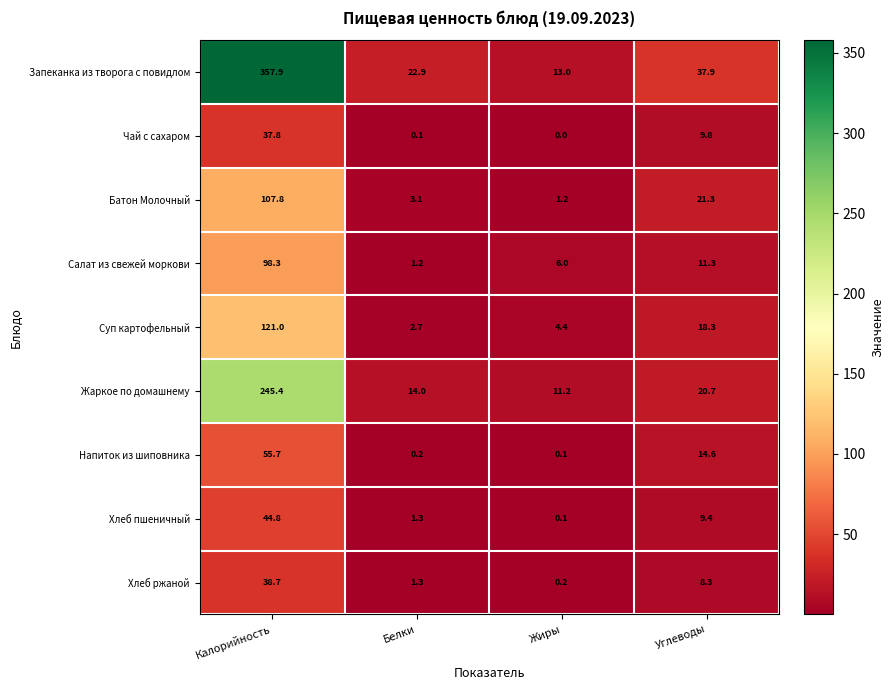

Is it true that Напиток из шиповника equals 55.7 at Калорийность?

True